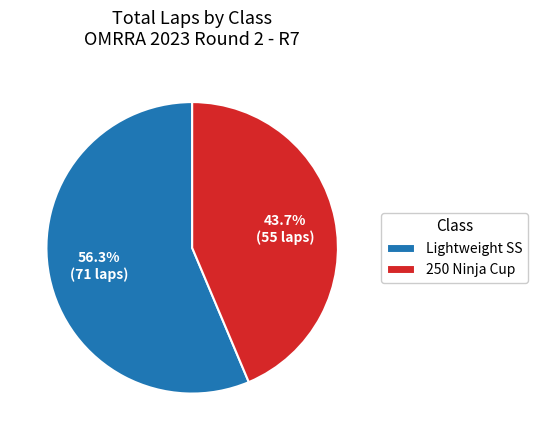

What is the majority slice?

Lightweight SS